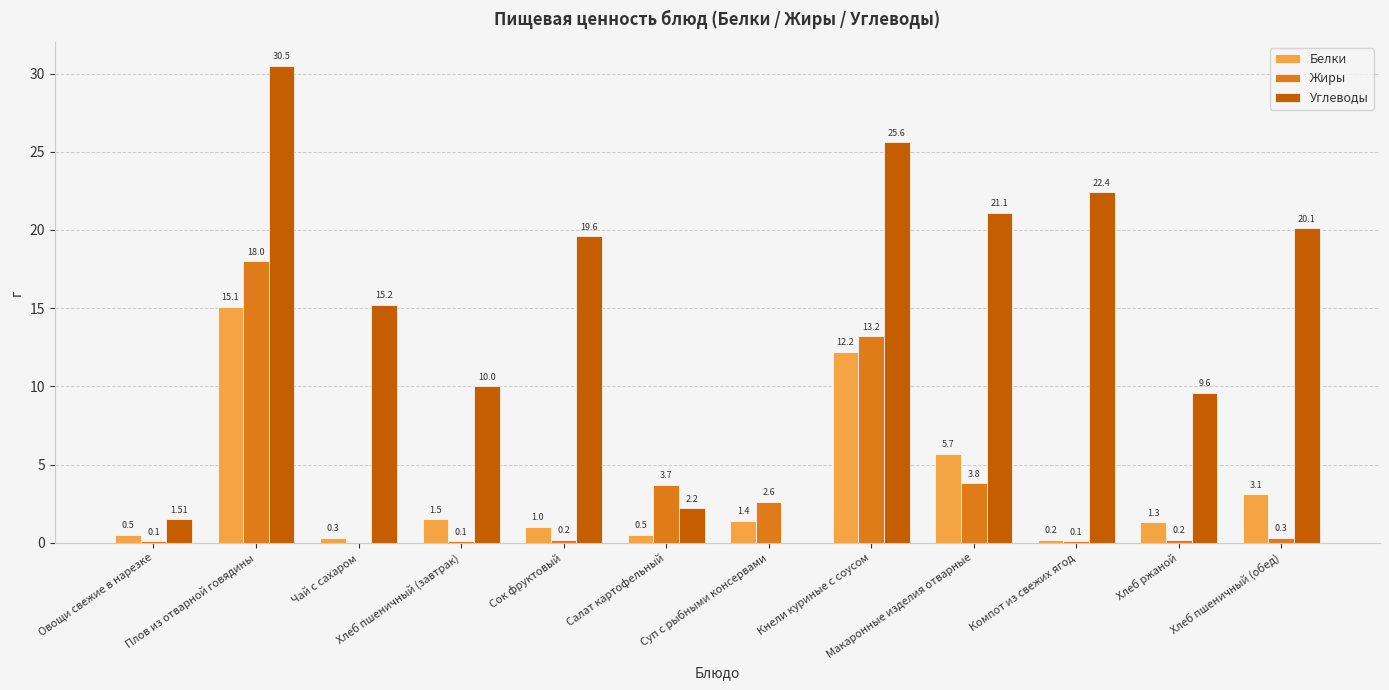

What is the sum of the Белки values at Хлеб ржаной and Хлеб пшеничный (обед)?

4.4